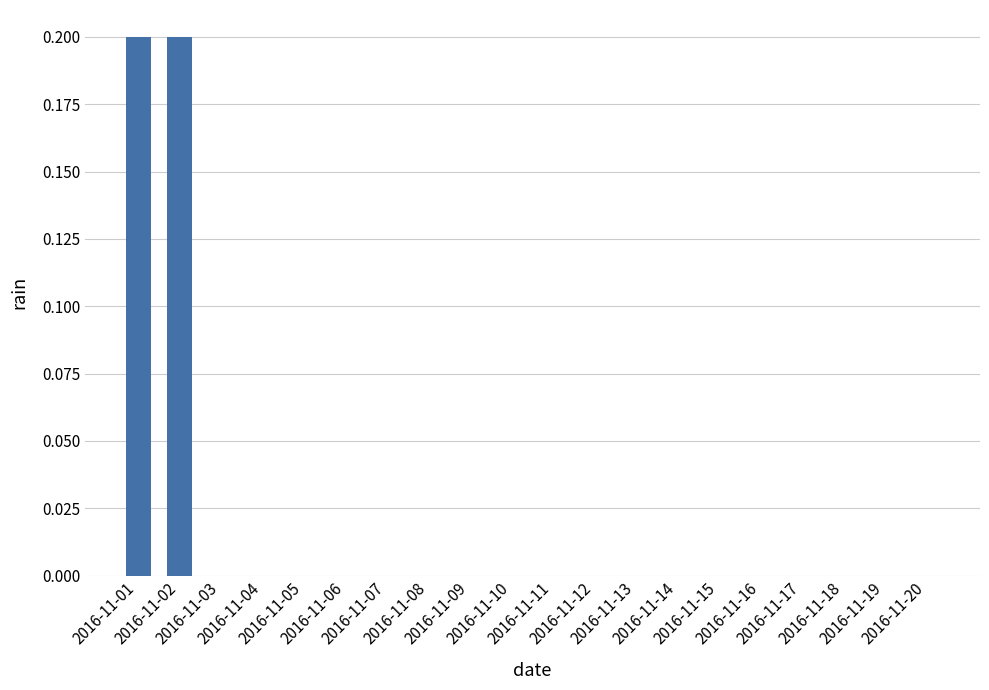

What is the sum of all values?

0.4